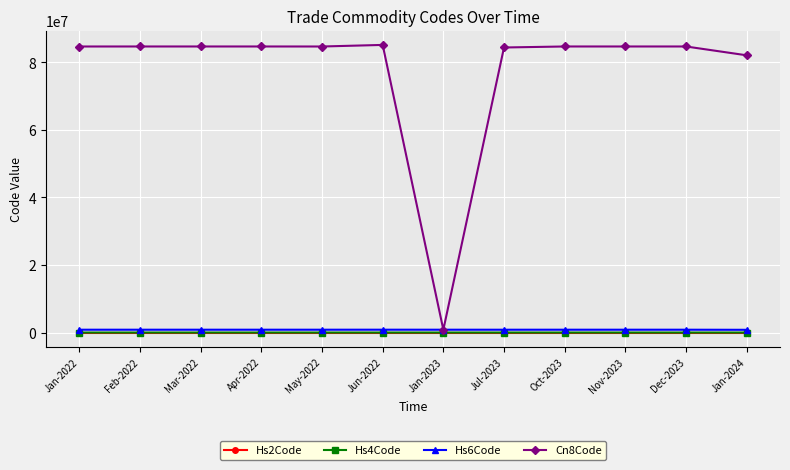

Which series has the widest spread of values?

Cn8Code